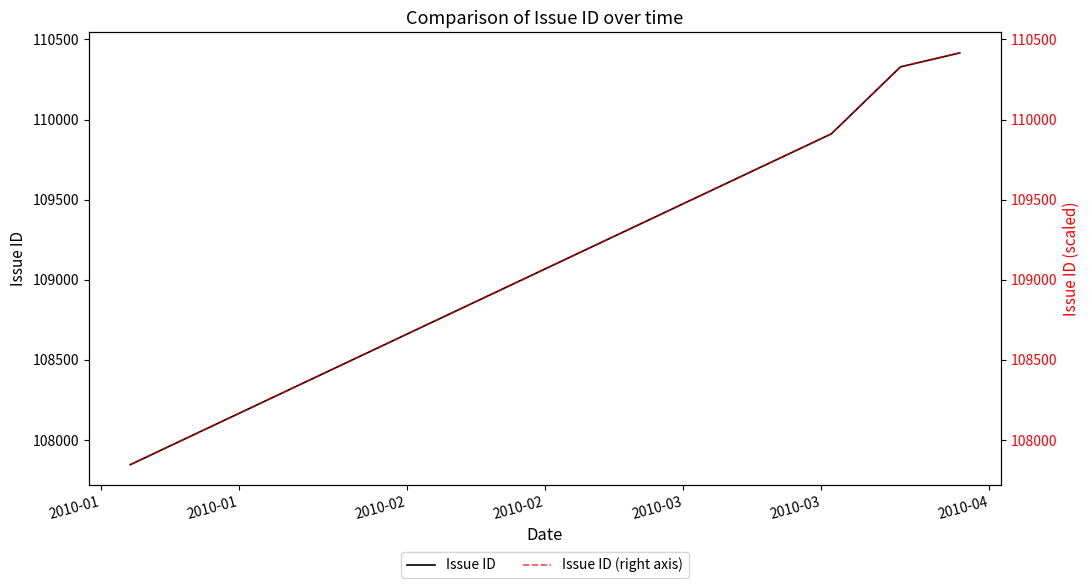

What is the highest value of the Issue ID series?

110416